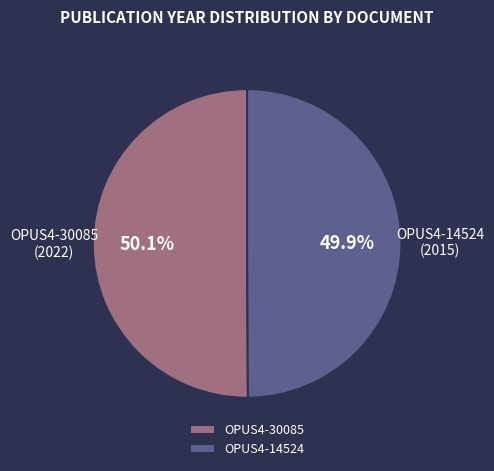

The OPUS4-14524 slice represents 58% of the pie. True or false?

False